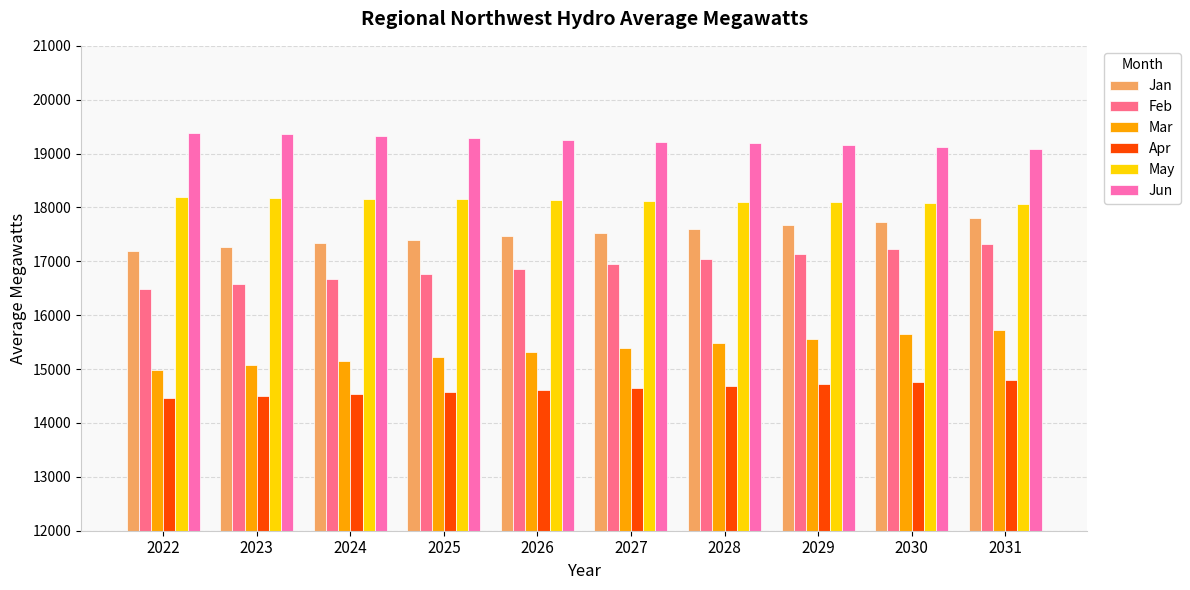

What is the total value across all series at 2023?

100939.8